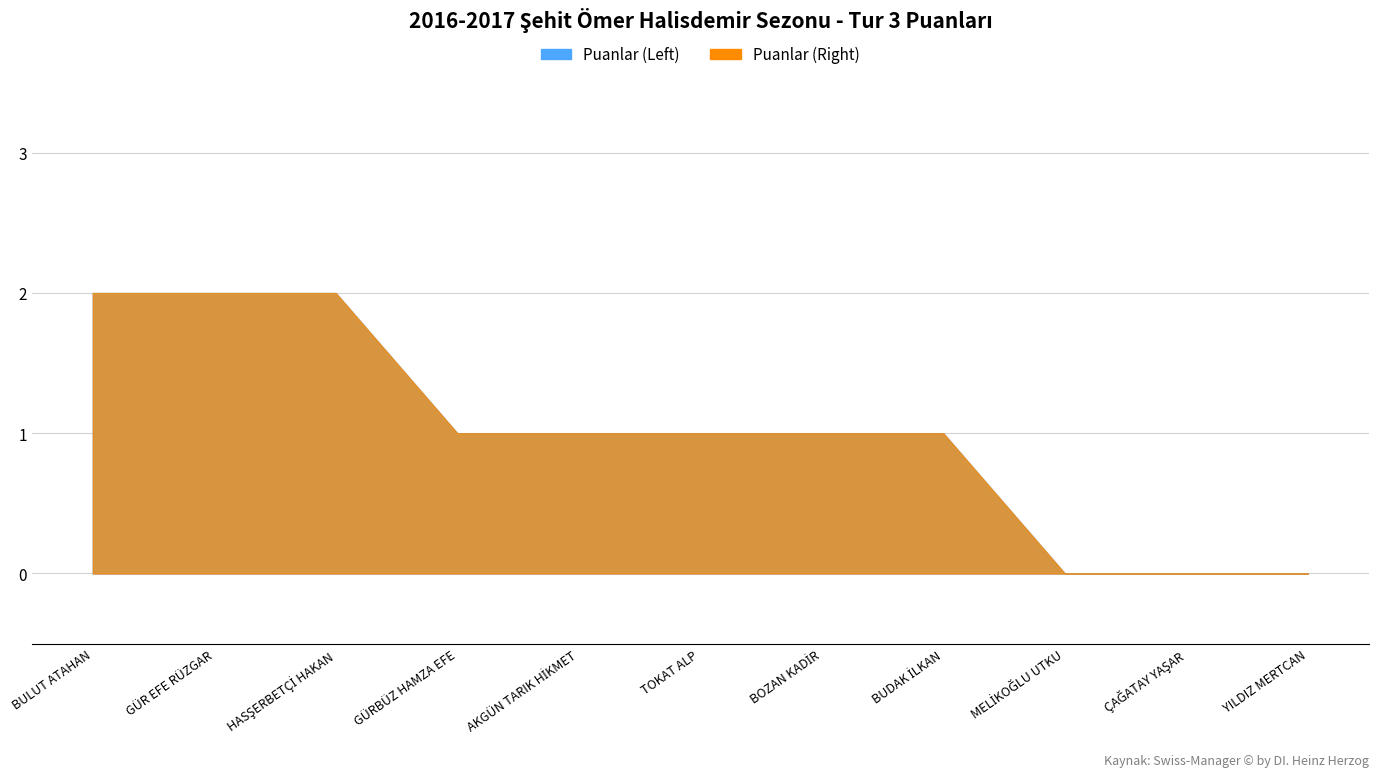

The Puanlar (Left) series shows 2 at BULUT ATAHAN. True or false?

True